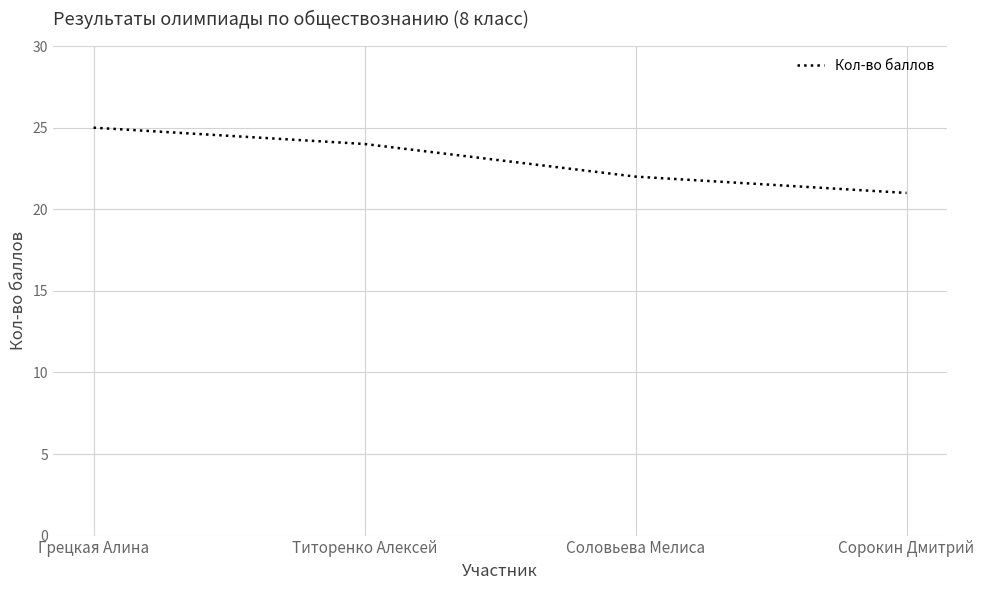

What is the difference between the values at Сорокин Дмитрий and Соловьева Мелиса?

1